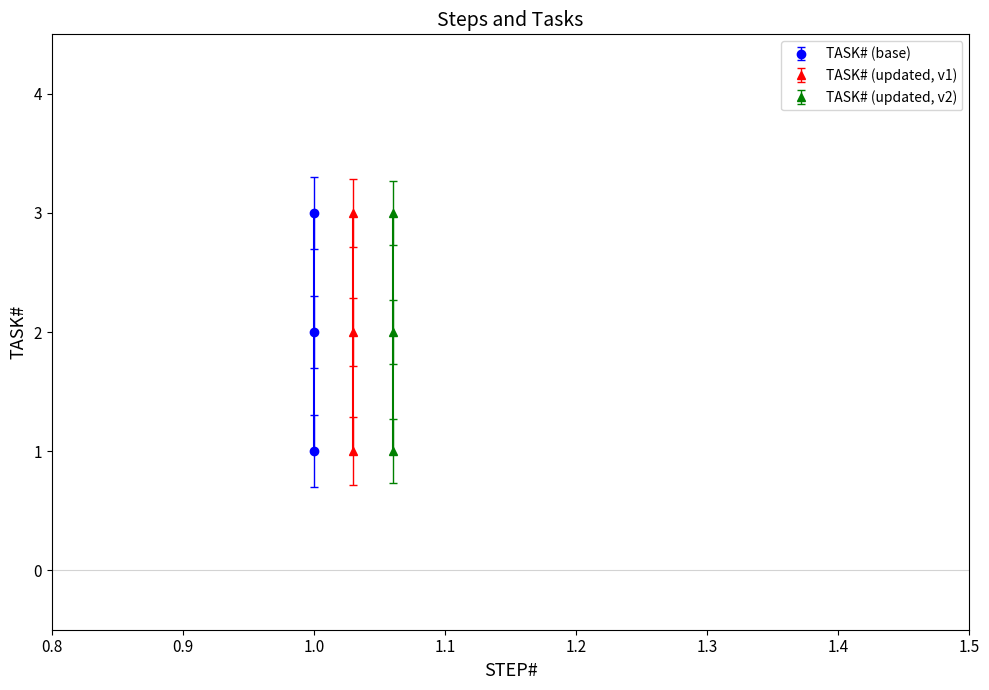

What is the difference between the maximum and minimum values?

2